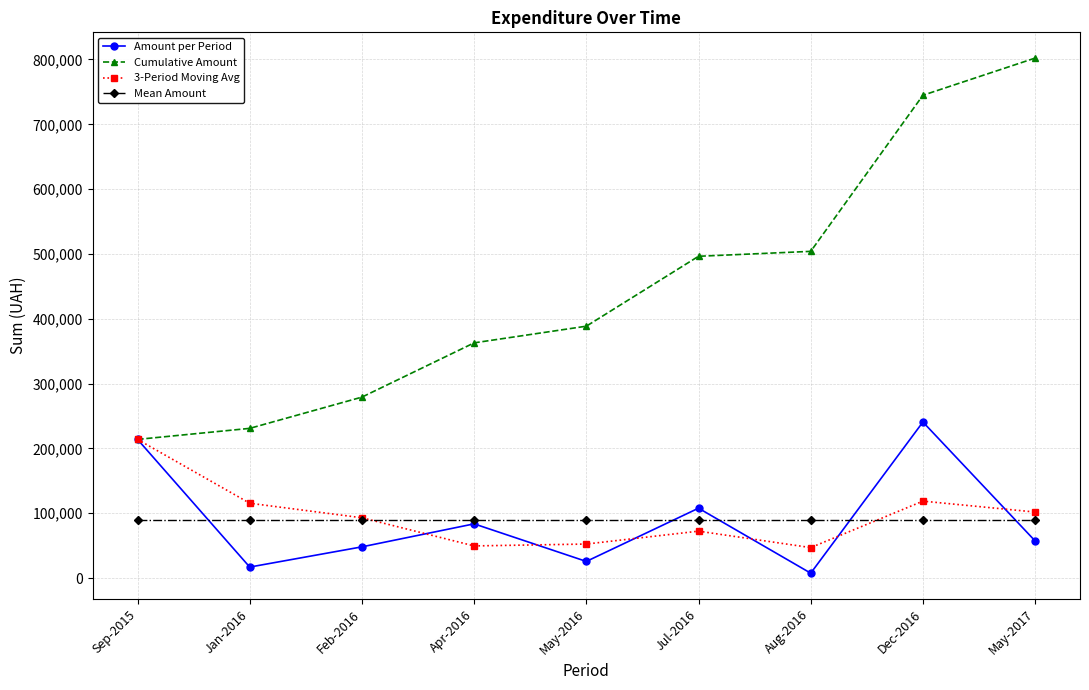

The value of Amount per Period at May-2017 is 57347.0. True or false?

True